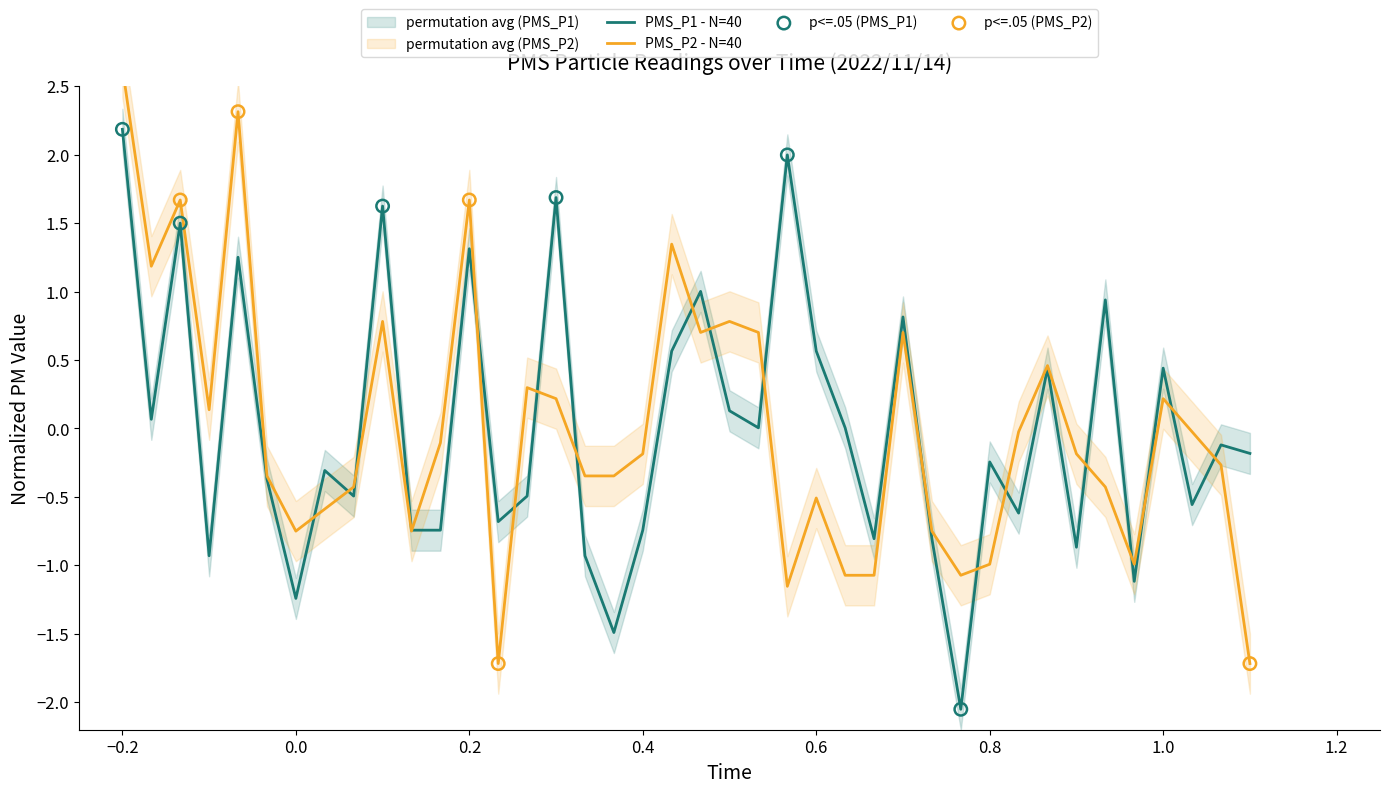

What is the highest value of the PMS_P1 - N=40 series?

2.2